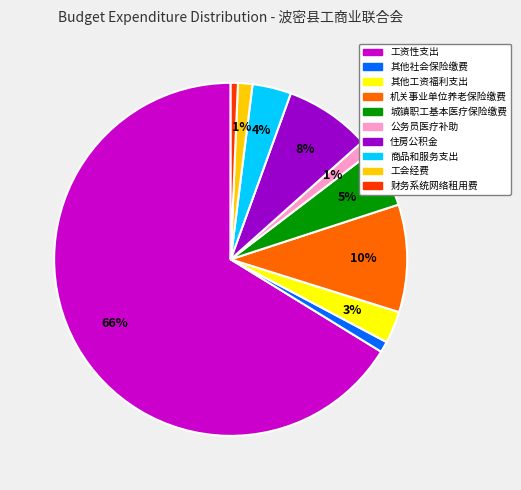

How many segments does this pie chart have?

10